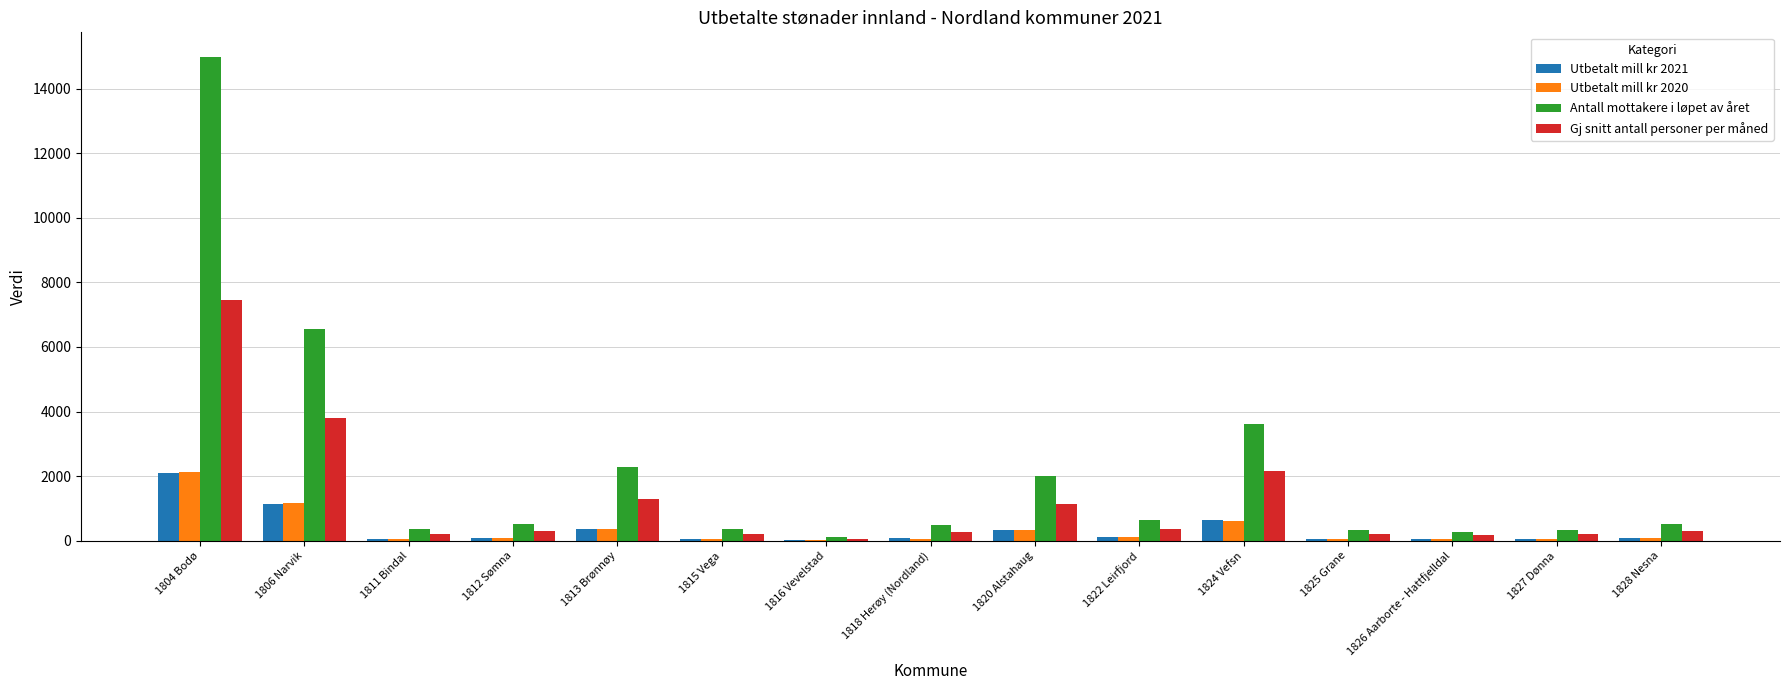

True or false: Utbetalt mill kr 2020 has a value of 59.0 at 1815 Vega.

True